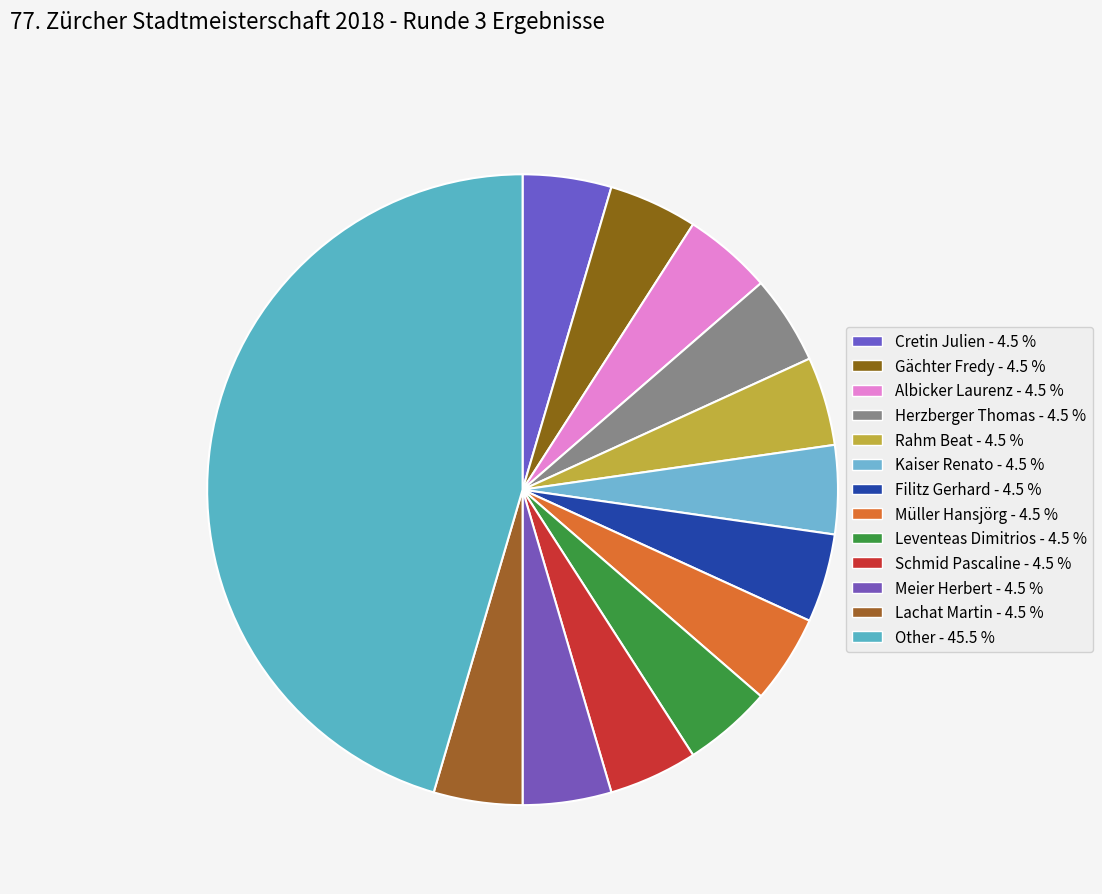

Count the number of slices in the pie.

13